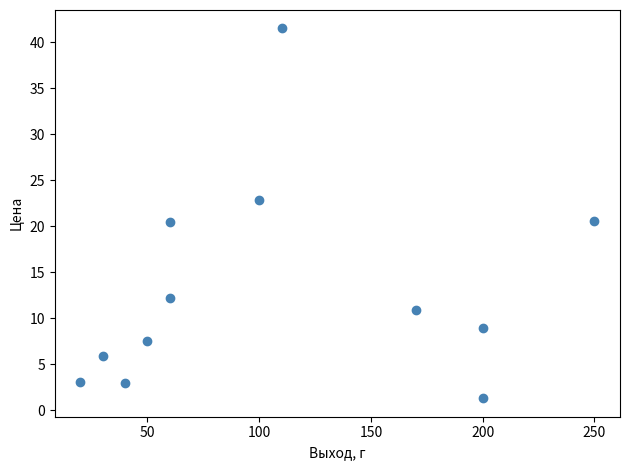

What is the range of X values (max minus min)?

230.0